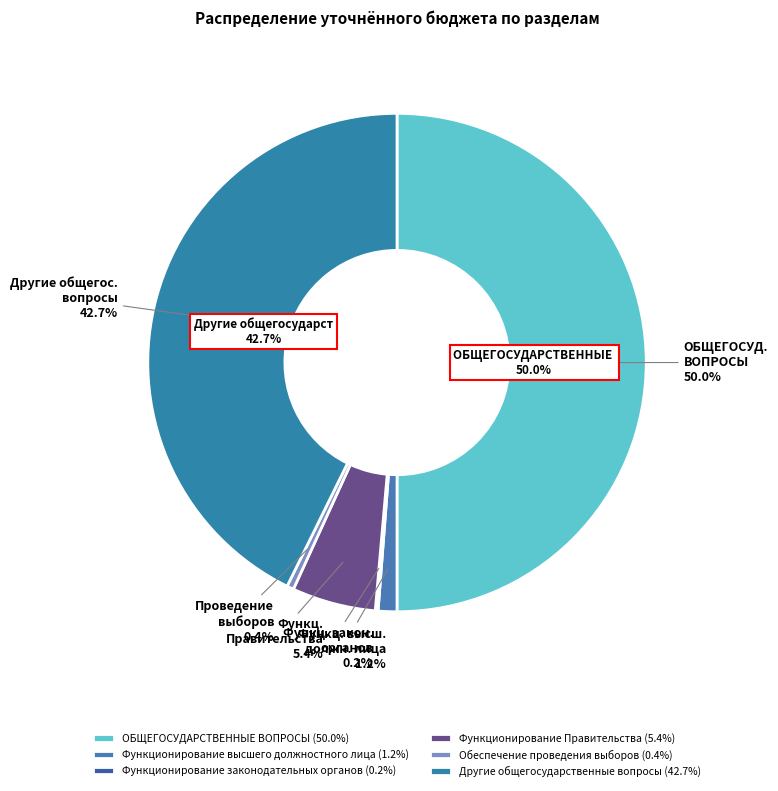

To the nearest percent, what portion does Другие общегосударственные вопросы represent?

43%